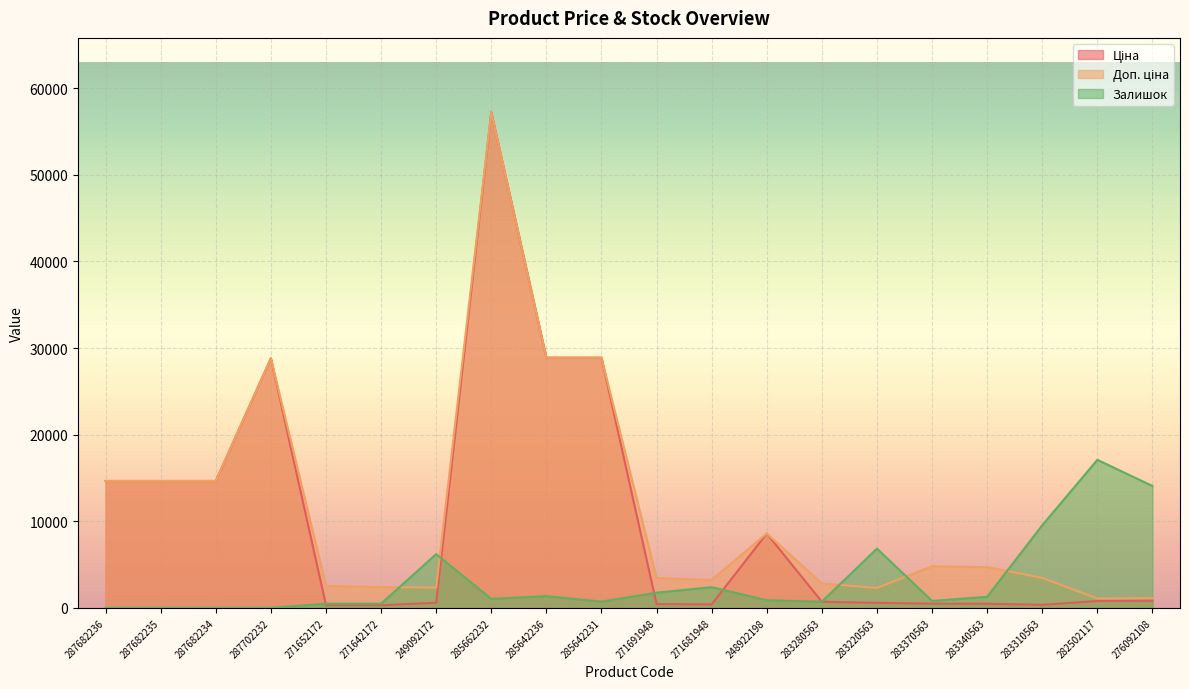

Which series changed the most between 287682235 and 249092172?

Ціна